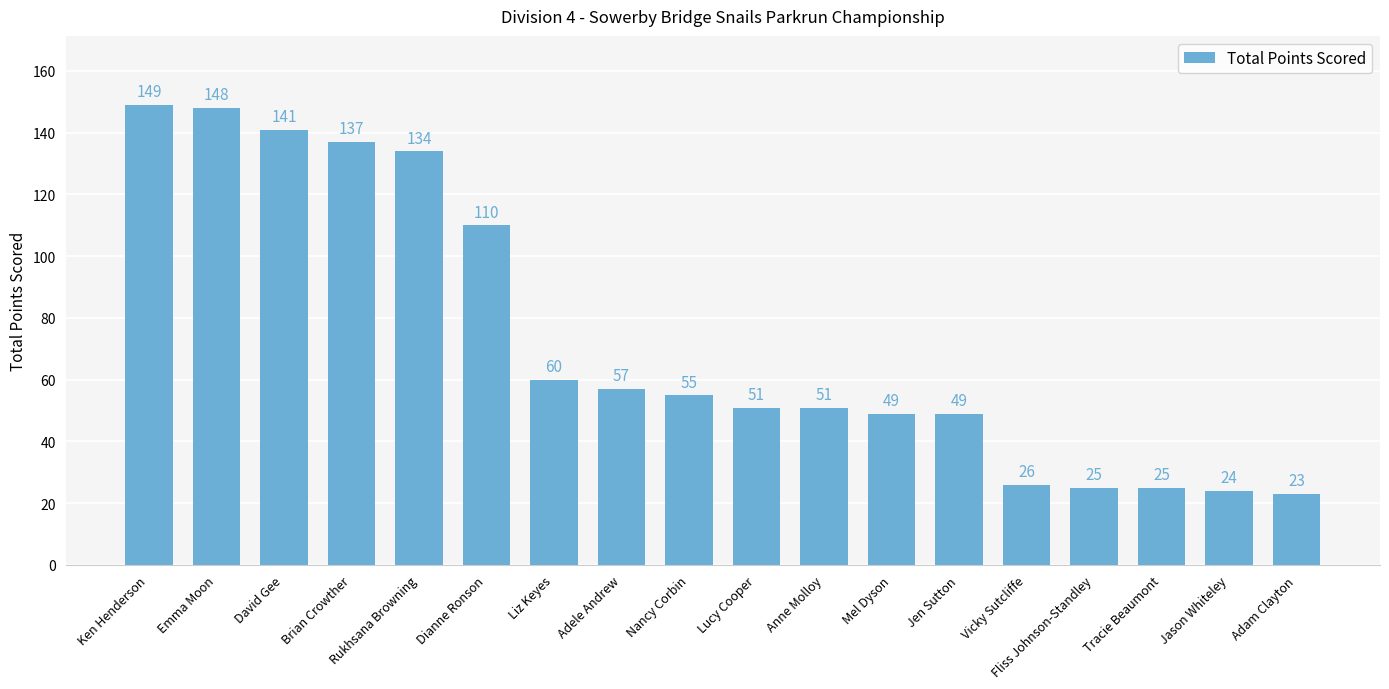

How many values are below 55?

9